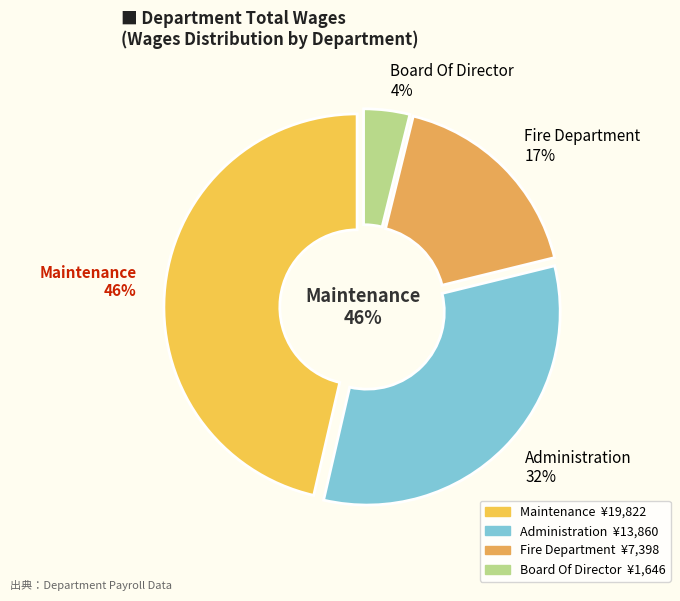

How many slices are in this pie chart?

4